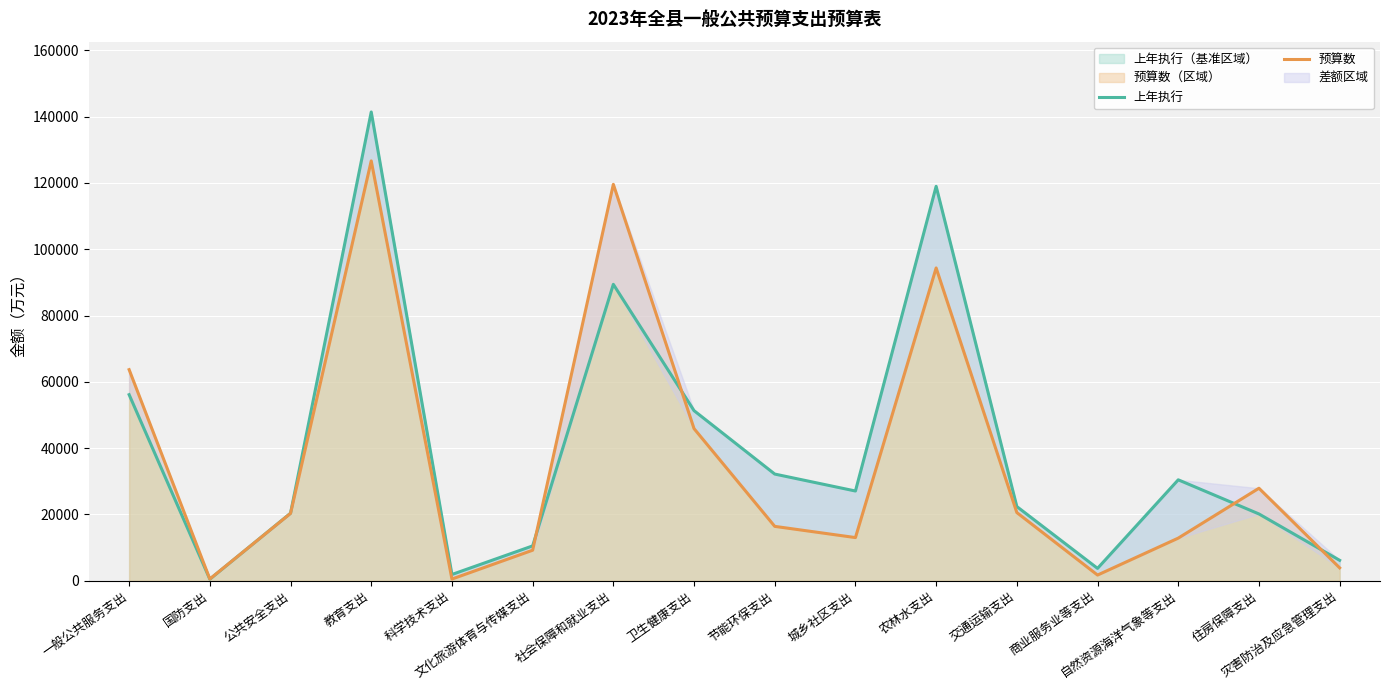

What is the difference between the second highest and minimum values in the 预算数 series?

119035.8